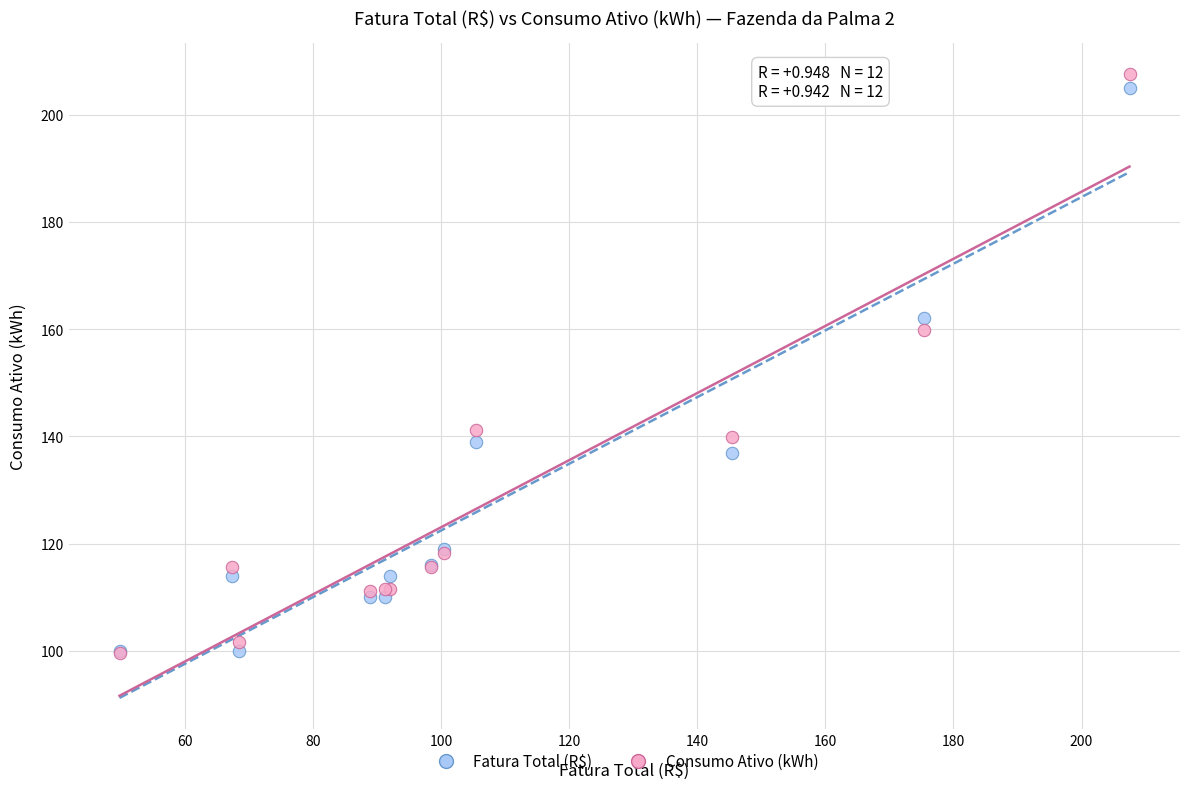

Across all series, what Y value is closest to 153?

159.8